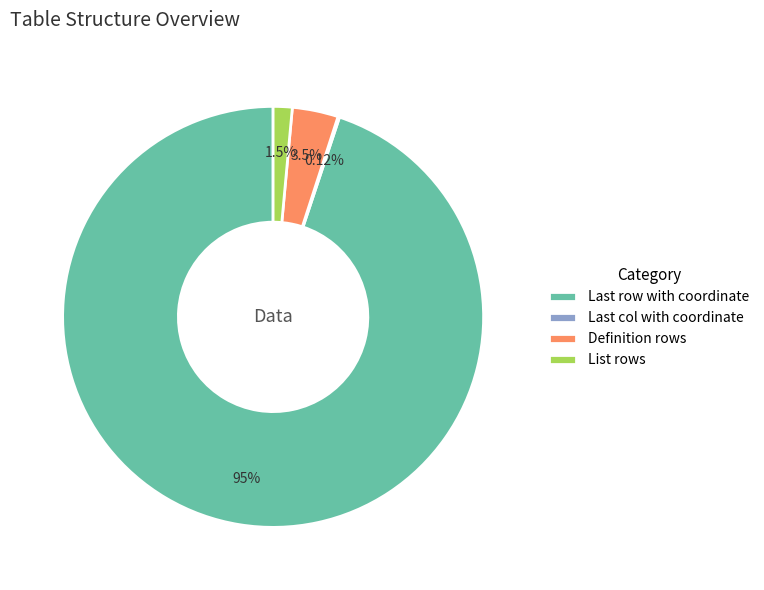

Which slice is the largest?

Last row with coordinate